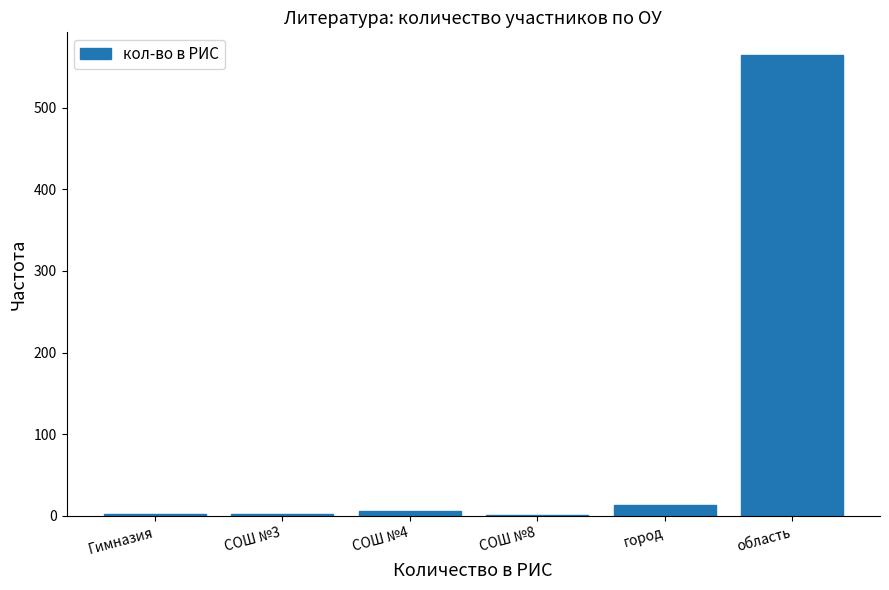

Which label corresponds to the largest value in the chart?

область